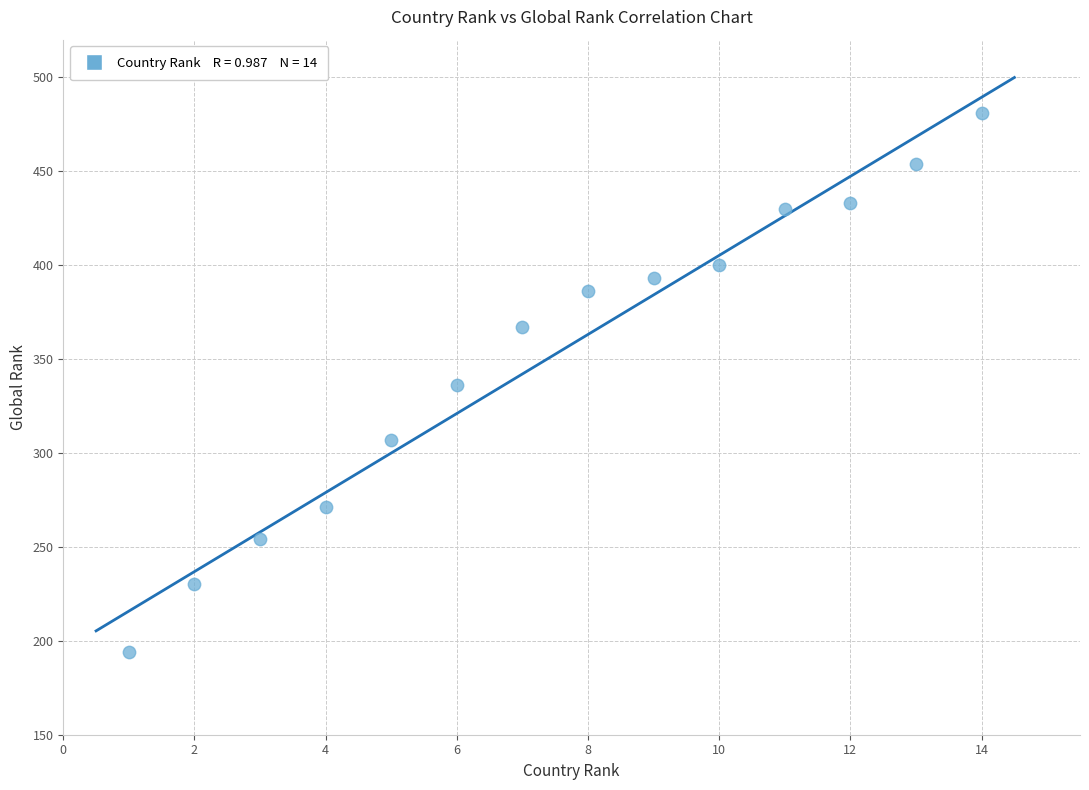

What is the range of Y values (max minus min)?

287